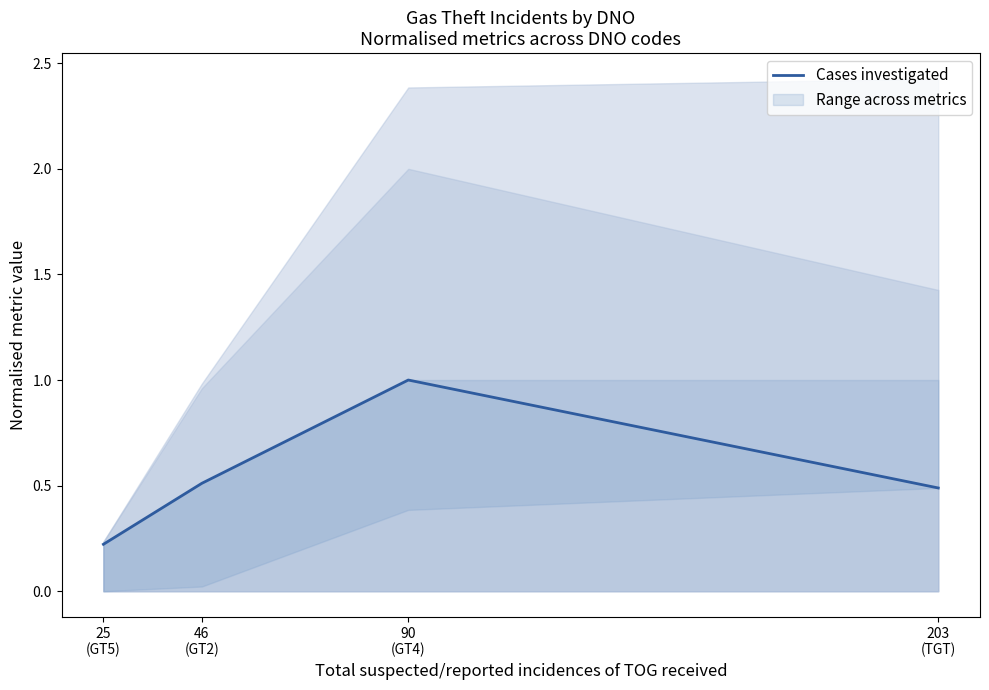

Is this an area chart (filled region under the line)?

No